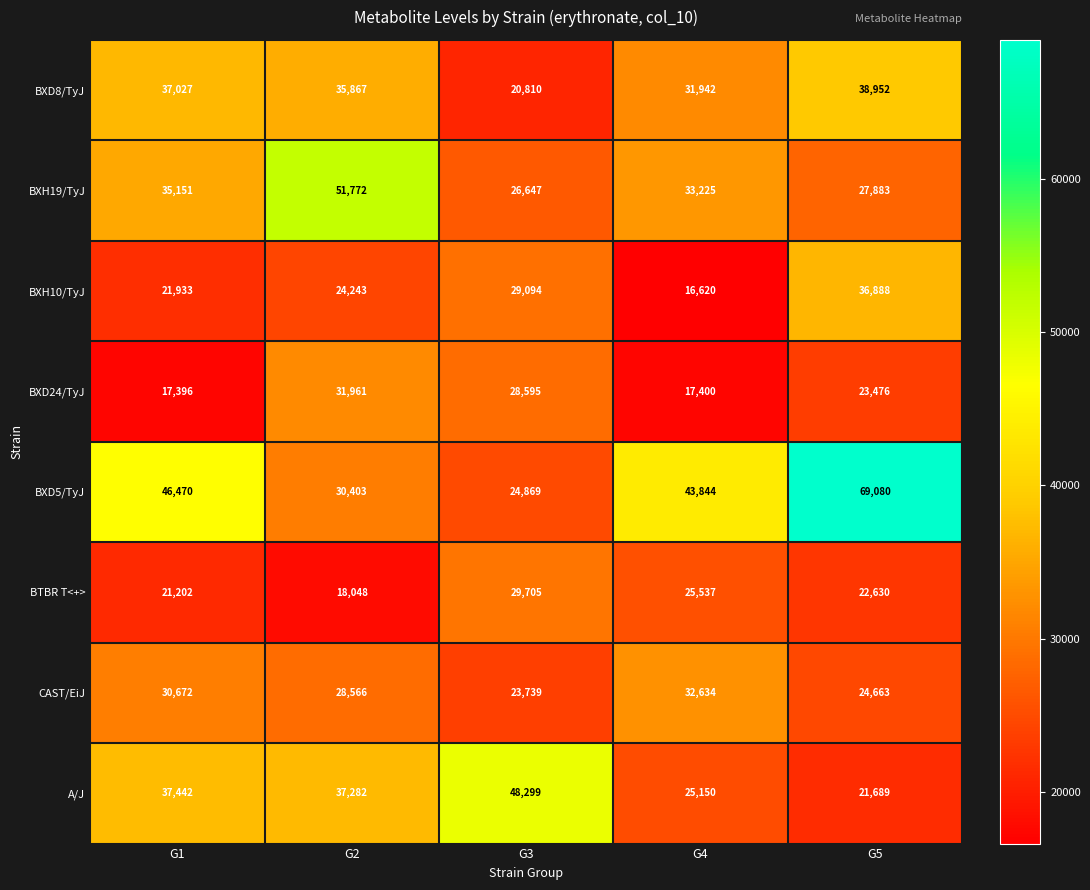

Where is CAST/EiJ nearest to the value 28186?

G2